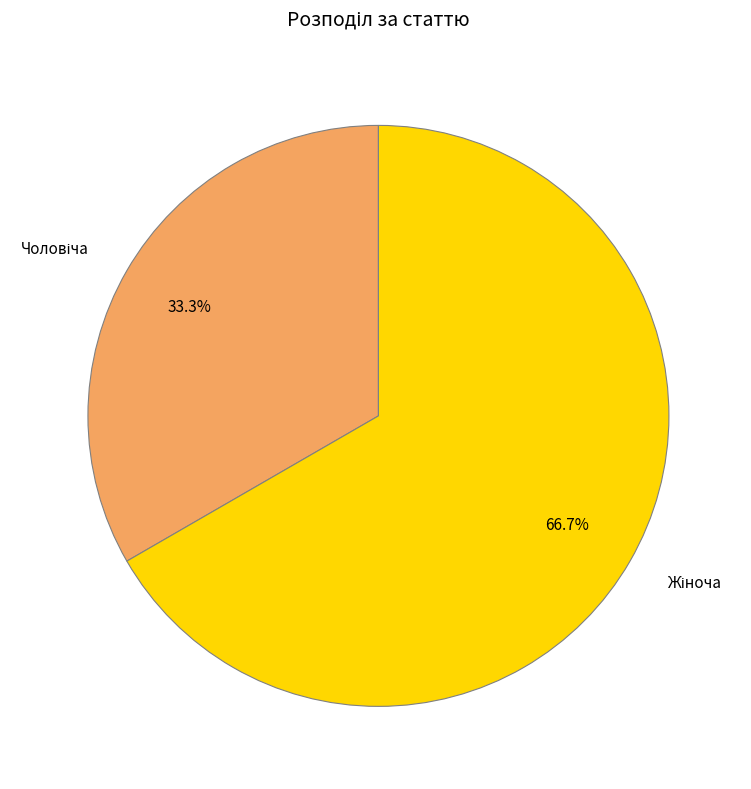

To the nearest percent, what is the average slice percentage?

50%